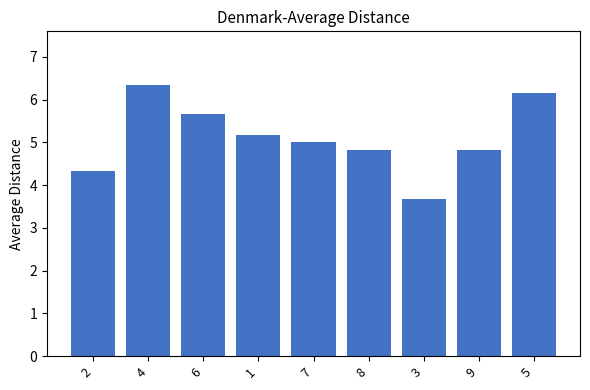

Read the value at 2.

4.3